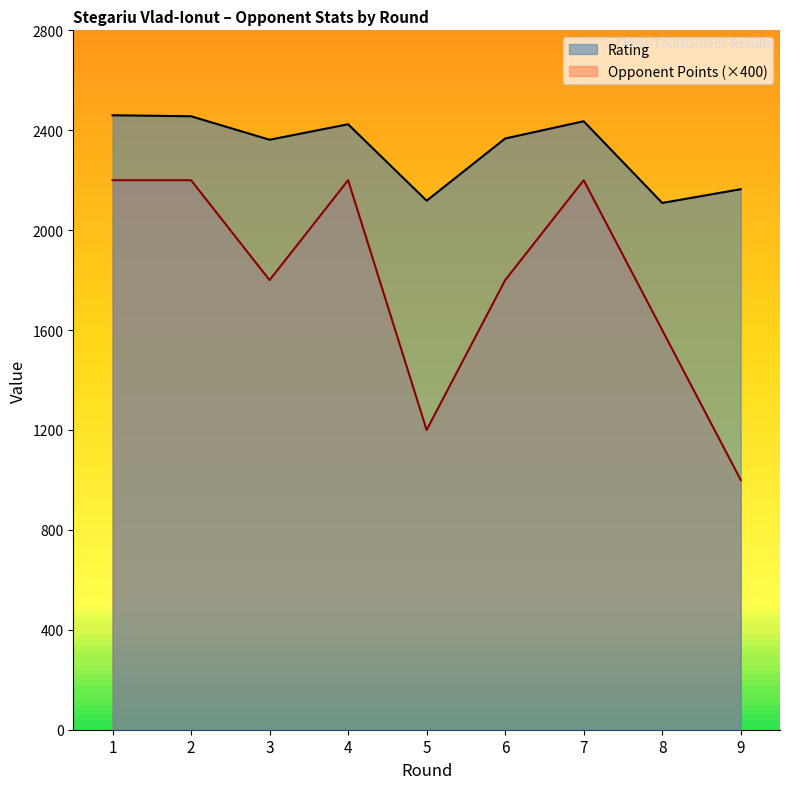

Which series changed the most between 1 and 6?

Opponent Points (×400)